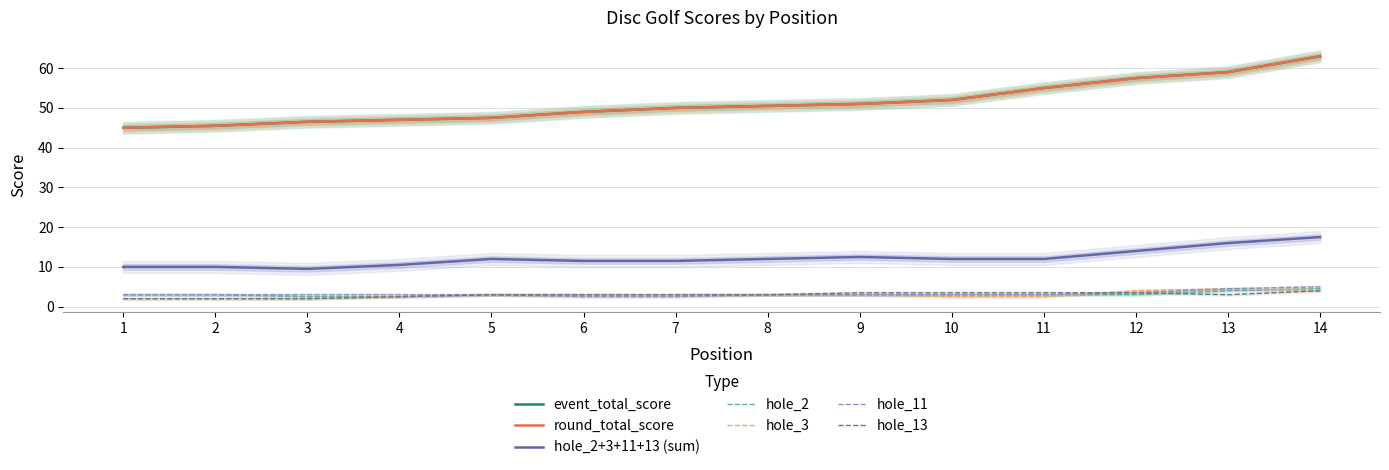

What is the maximum value for hole_2?

4.5